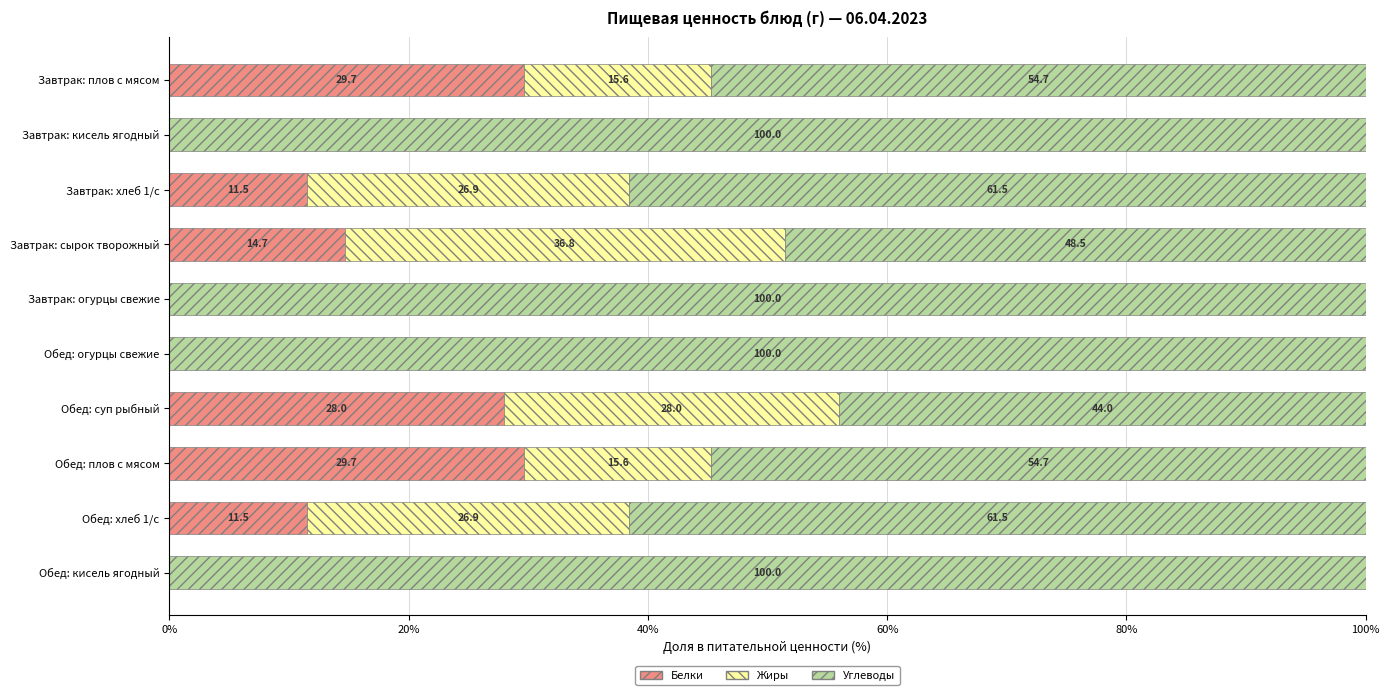

The value of Белки at Обед: кисель ягодный is 0.0. True or false?

True